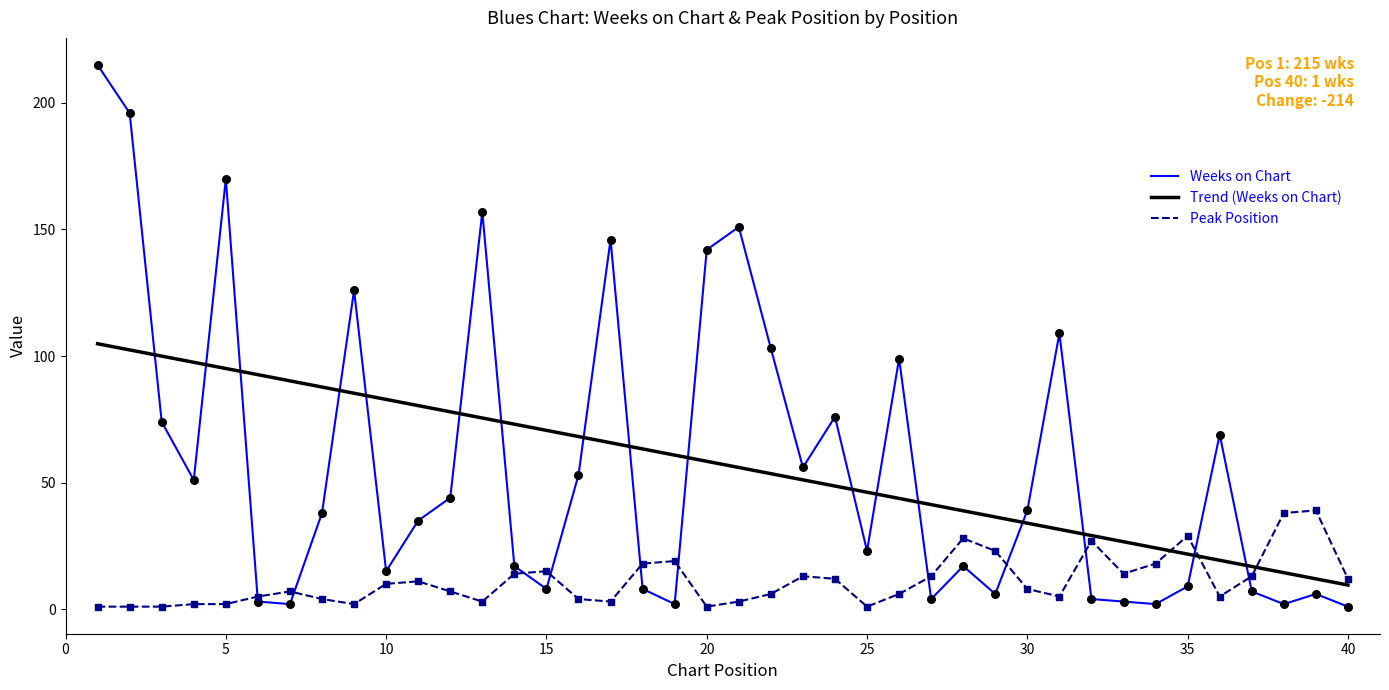

Which series contains the highest Y value?

Weeks on Chart